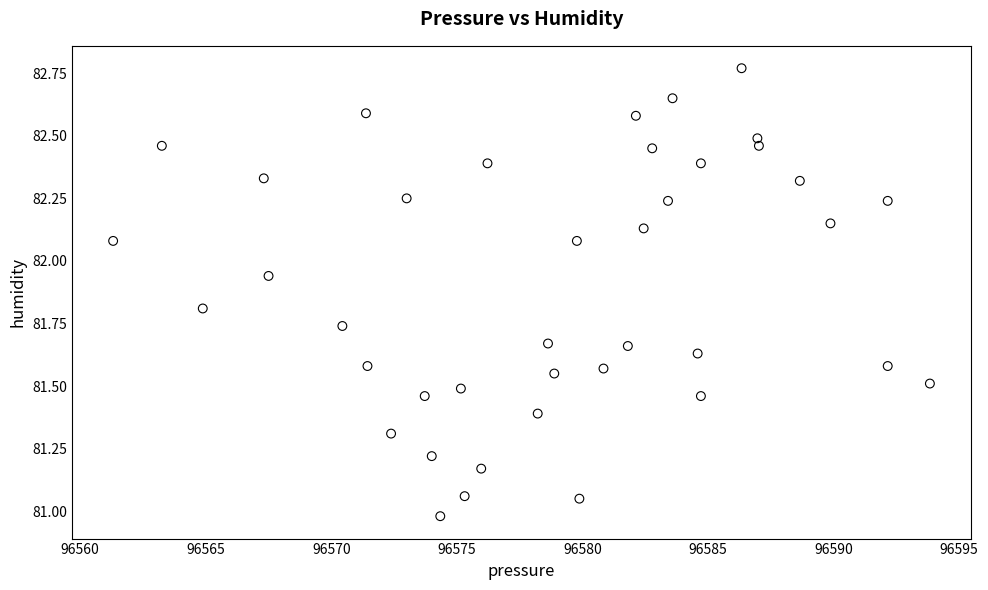

What is the range of X values (max minus min)?

32.5